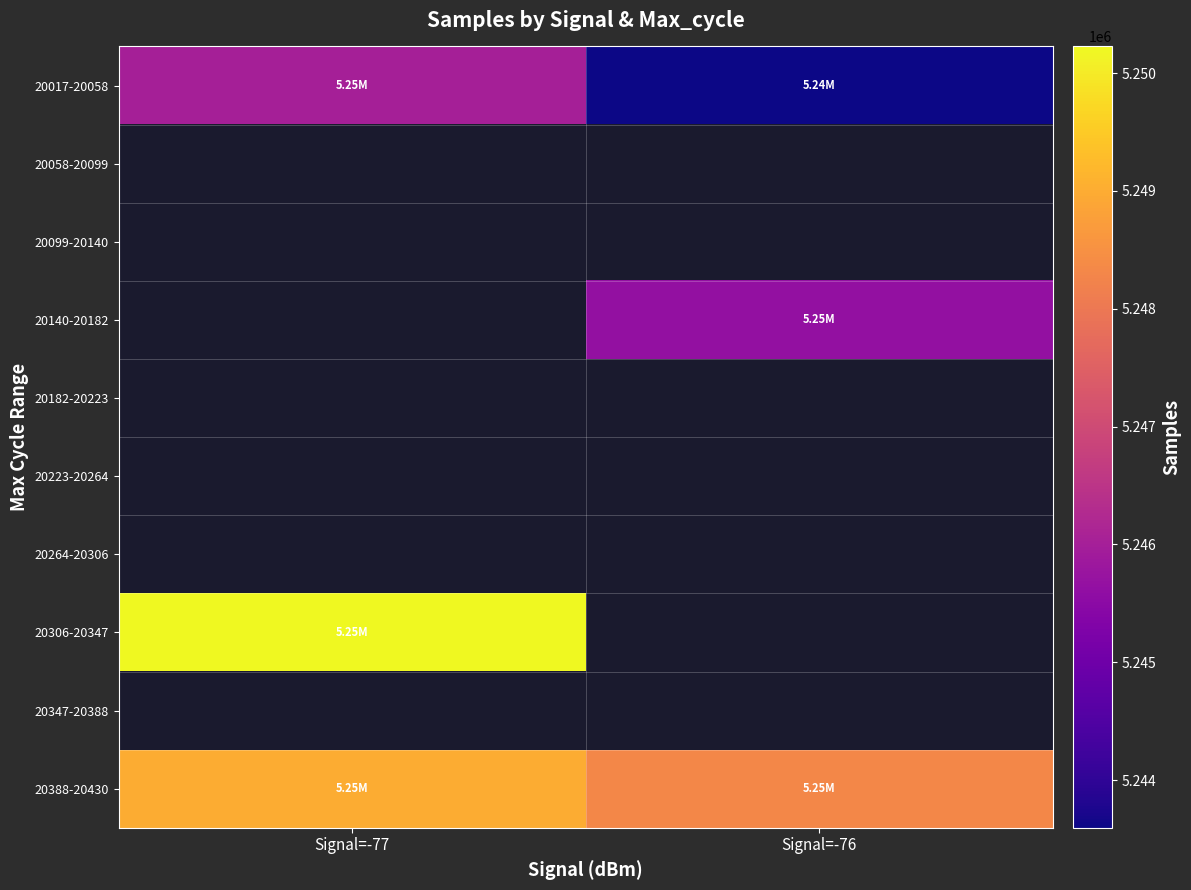

At how many categories does at least one series exceed 5249188?

1